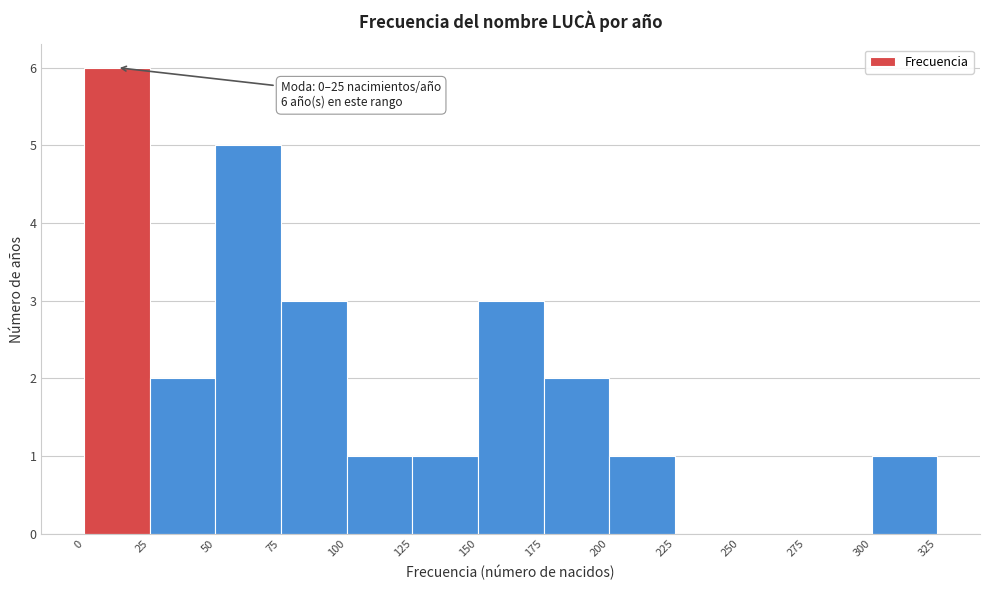

Which range on the x-axis has the tallest bar?

0 to 25